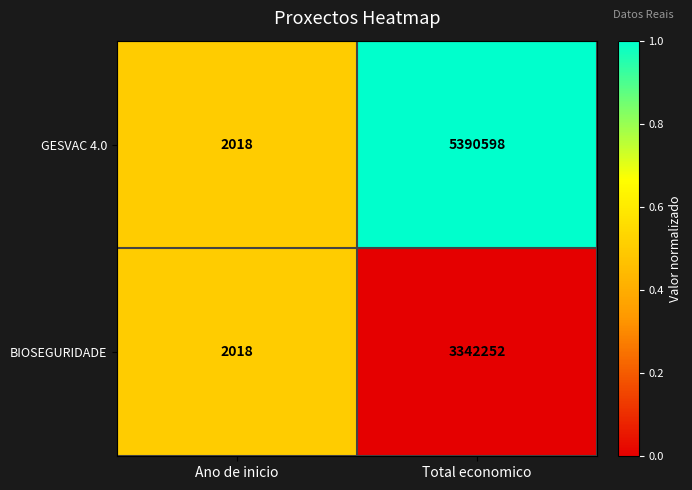

How many series are shown in this chart?

2